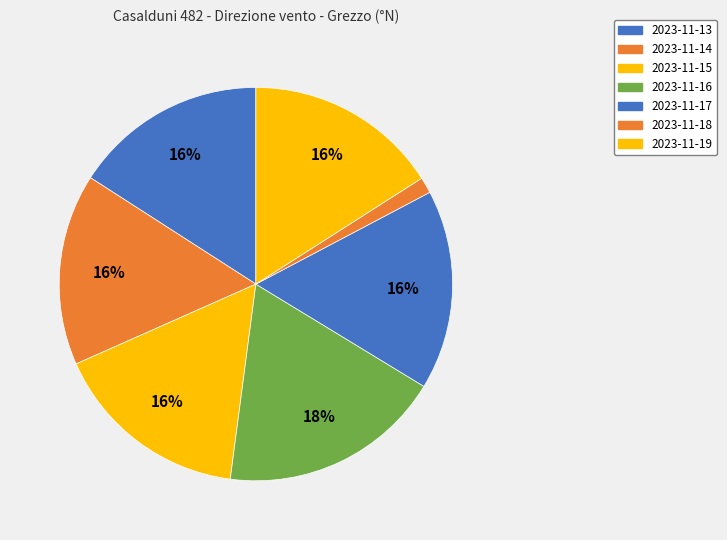

How many segments does this pie chart have?

7